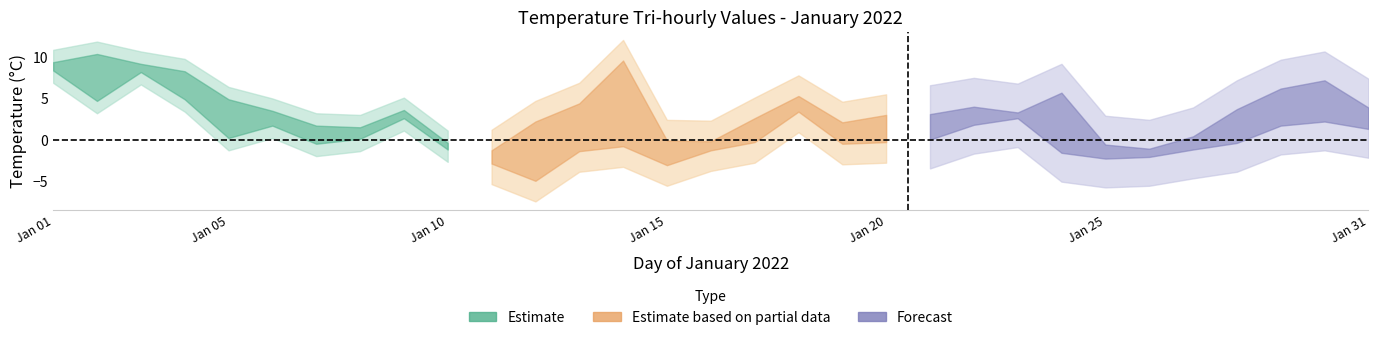

Is it true that T_12 equals -1.4 at 15?

False